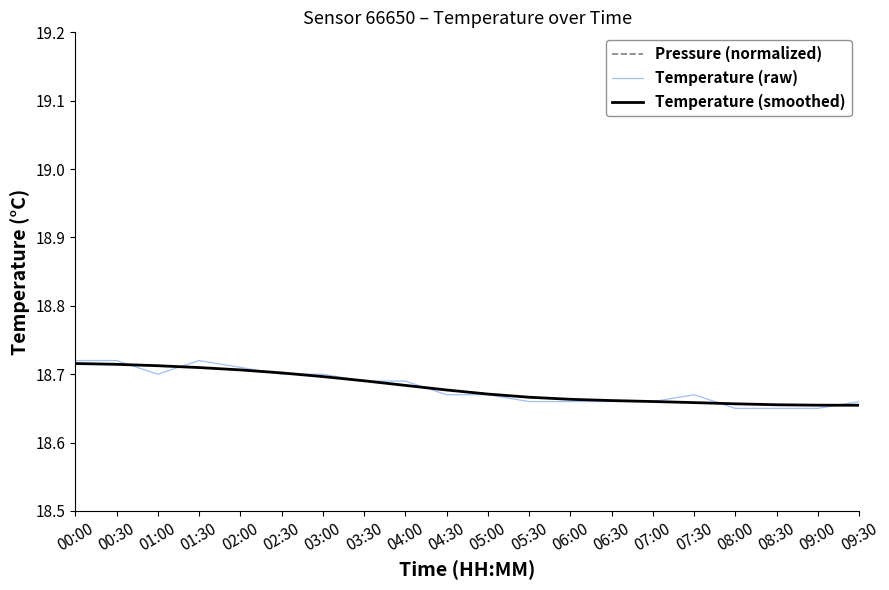

True or false: Temperature (smoothed) has more than 0 interior local peaks.

False